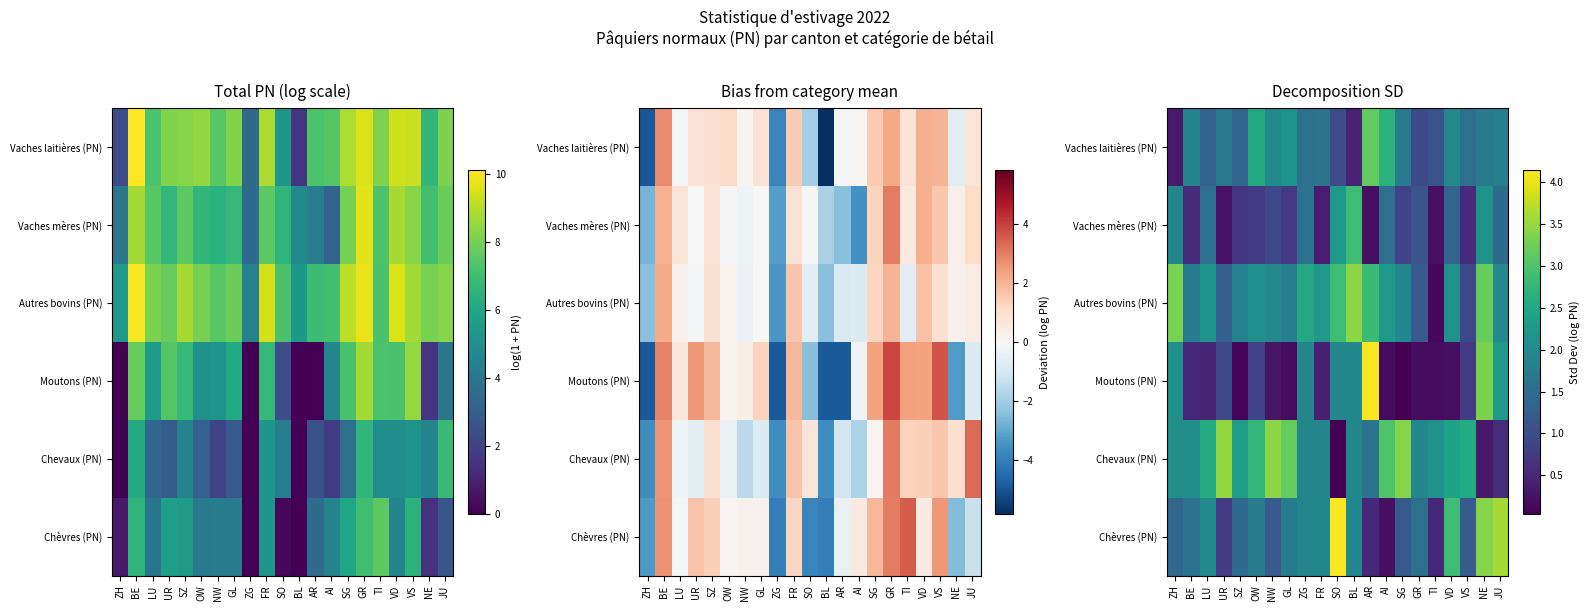

At which category is the sum across all series the highest?

NE